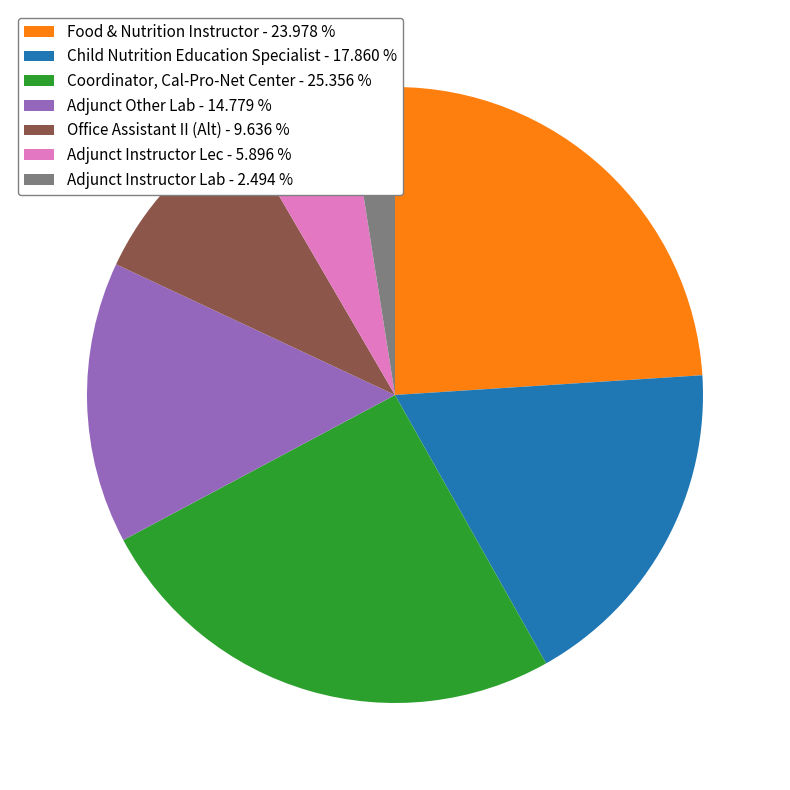

Combined, do Coordinator, Cal-Pro-Net Center and Office Assistant II (Alt) account for over 50%?

No